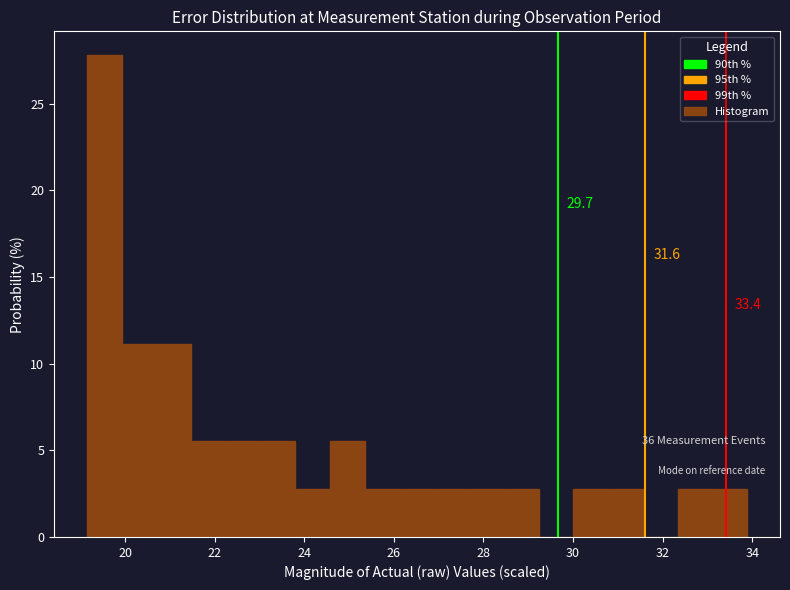

Read against the x-axis, roughly where is the centre of the tallest bar?

19.6